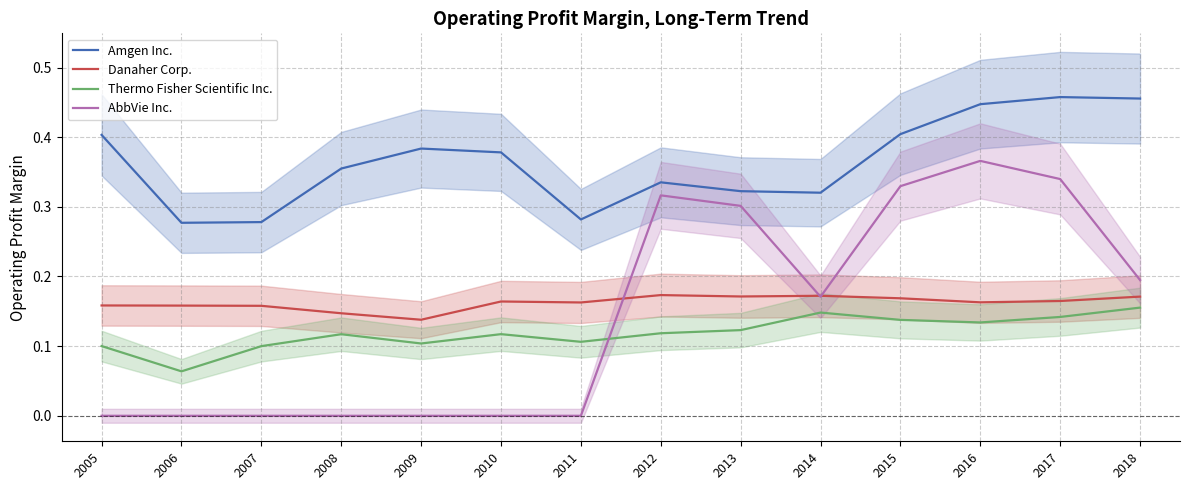

How many lines are shown in the chart?

4